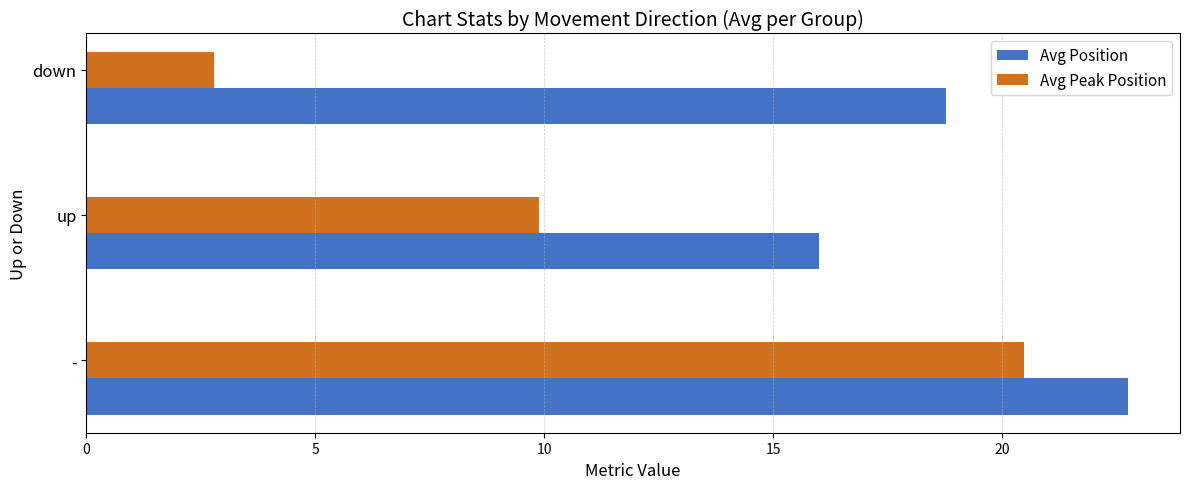

Read the Avg Peak Position value at -.

20.5